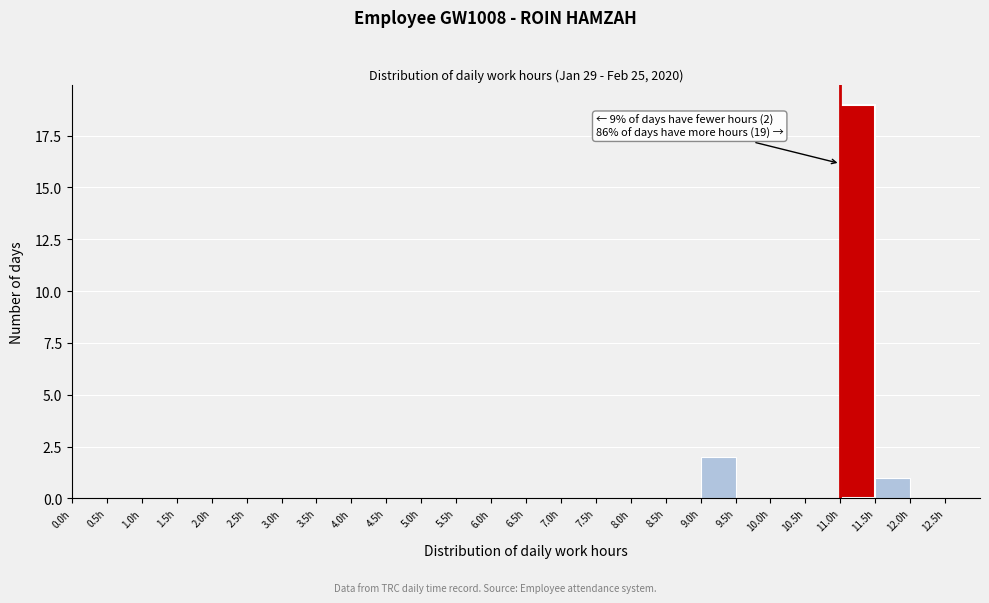

Over which range of the x-axis is the bar tallest?

11.0 to 11.5